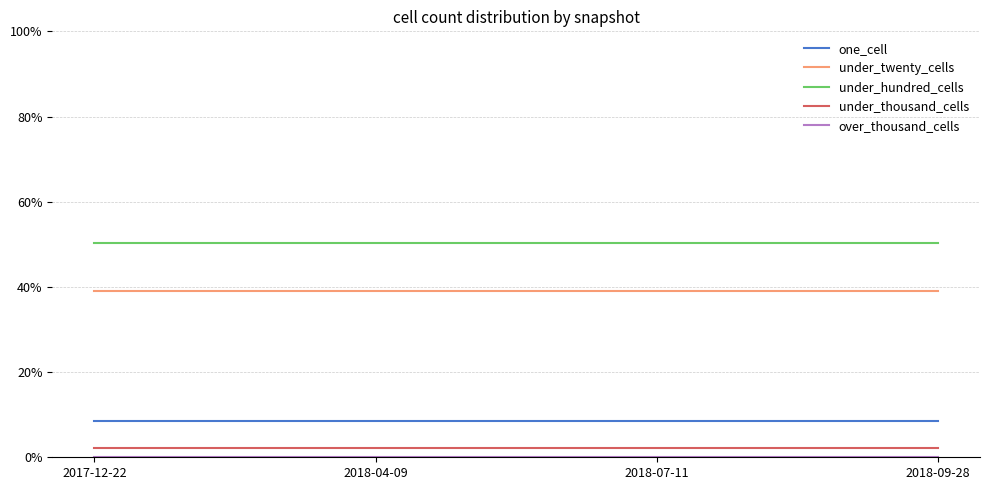

What is the maximum value shown in the chart?

50.3